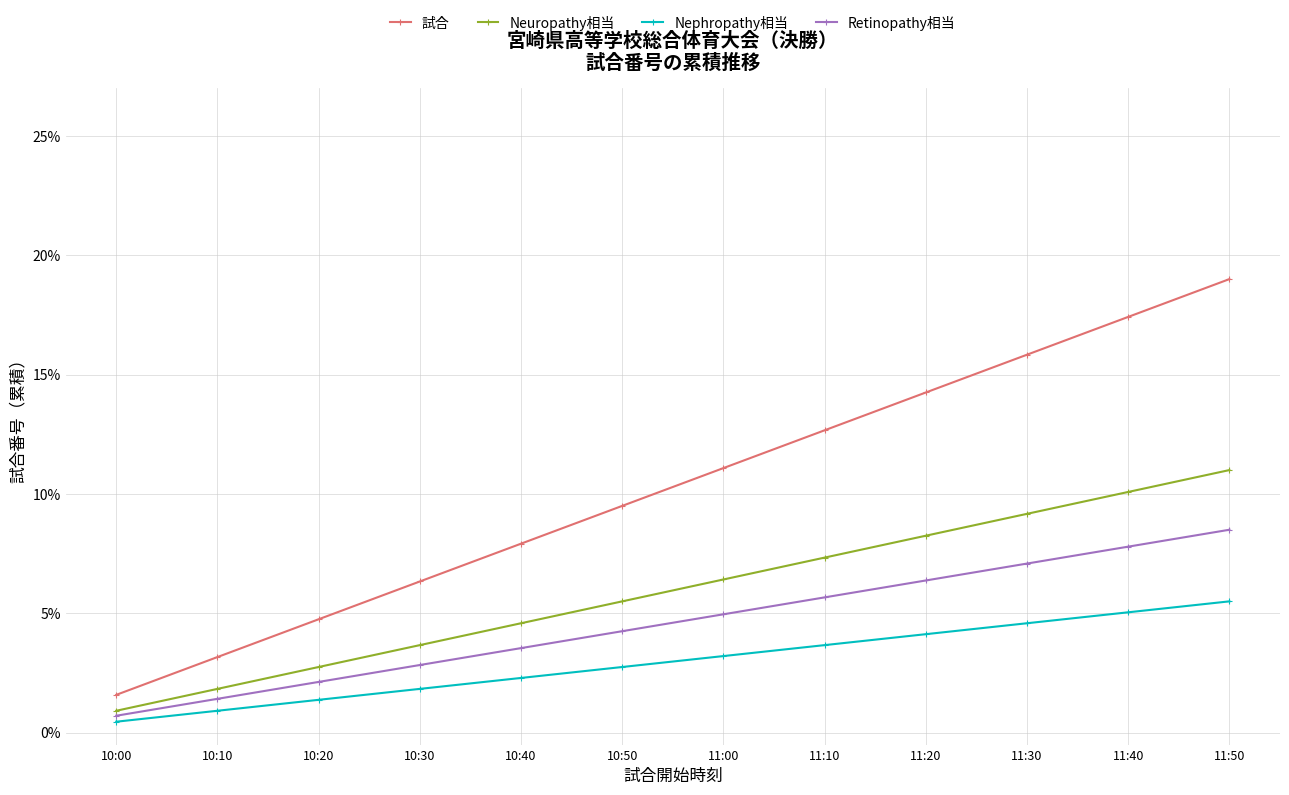

What is the difference between the maximum and minimum values in the Nephropathy相当 series?

0.1